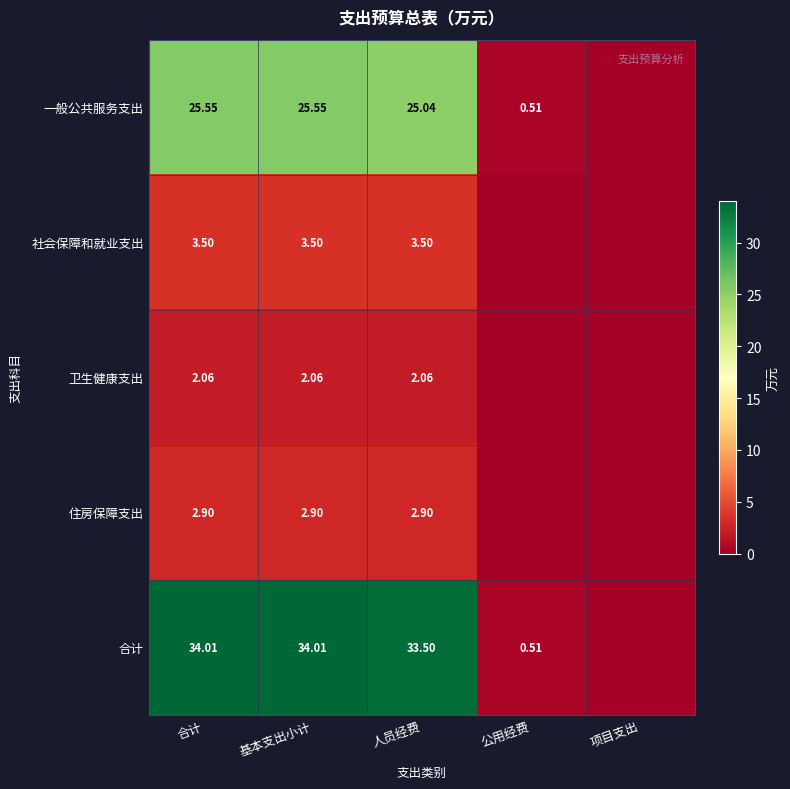

How many distinct data groups are displayed?

5